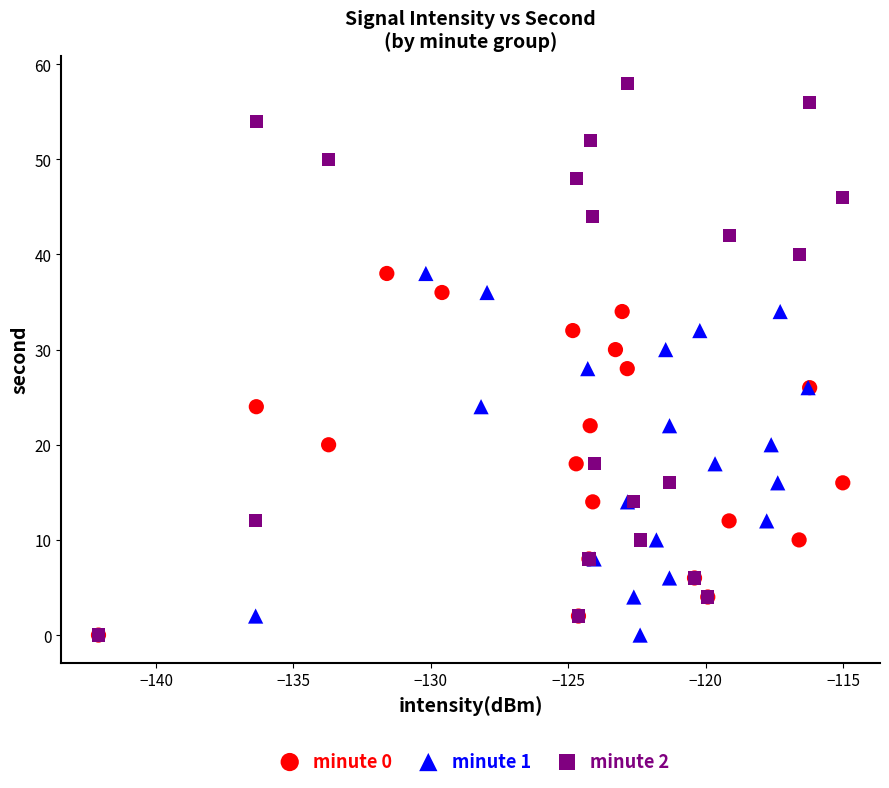

Which series reaches the maximum Y coordinate?

minute 2